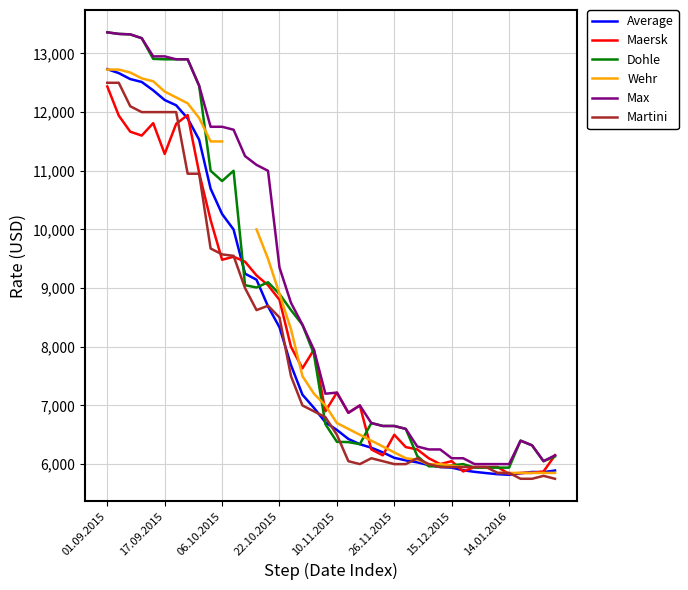

Which series has the largest total across all categories?

Max